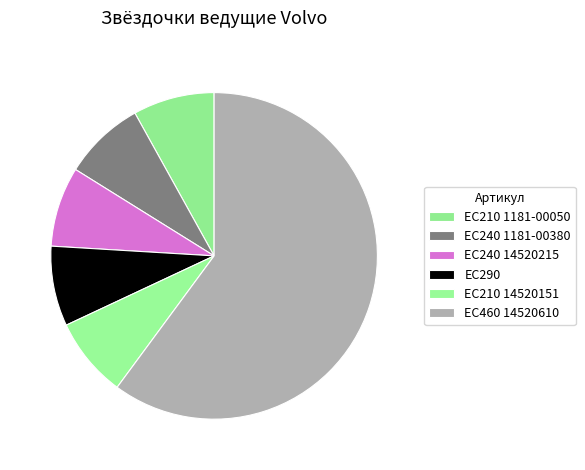

How many segments does this pie chart have?

6